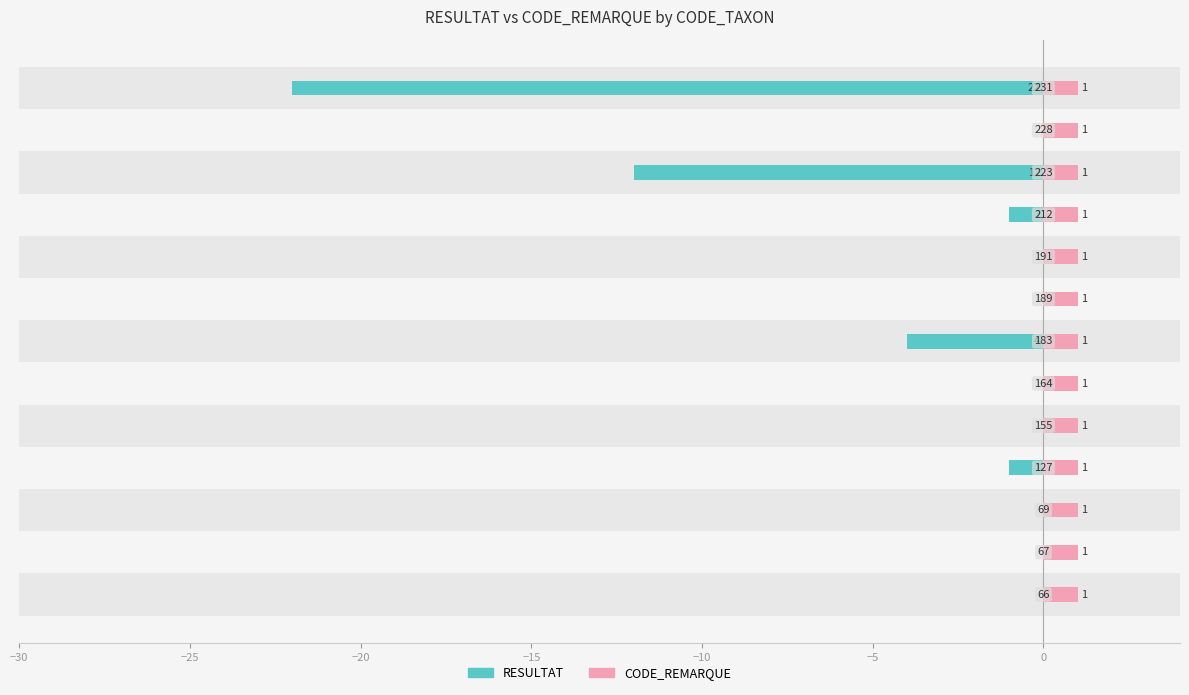

At how many categories does at least one series exceed -2?

13